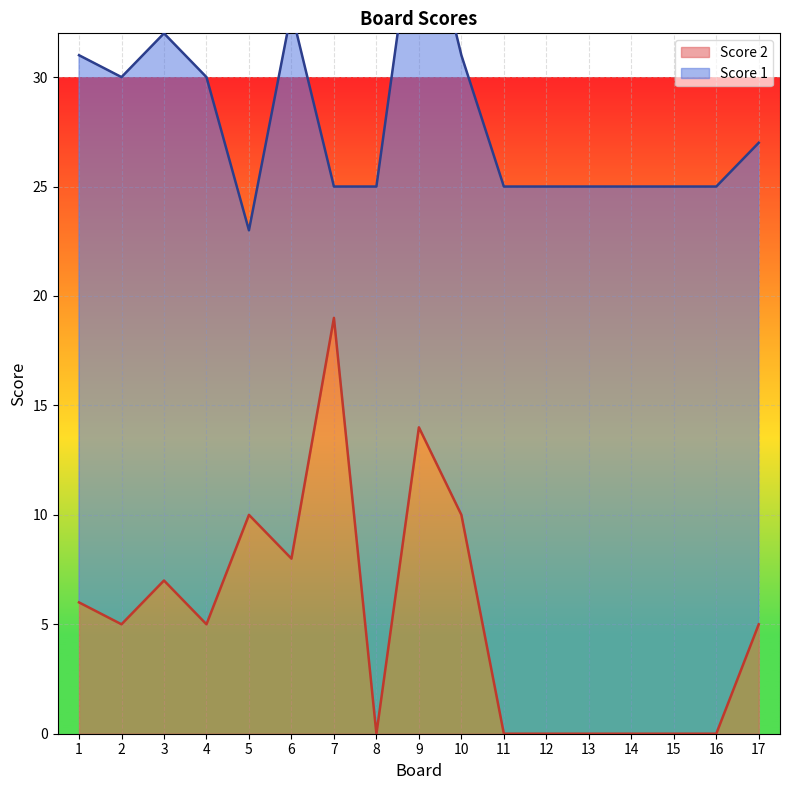

At which label is the value closest to 9?

5